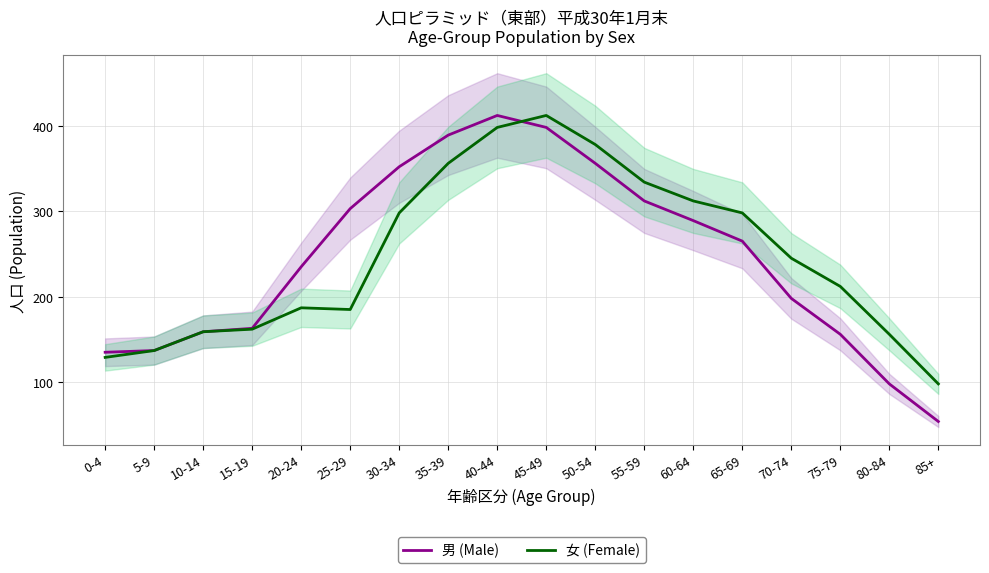

The 男 (Male) series shows 72 at 60-64. True or false?

False